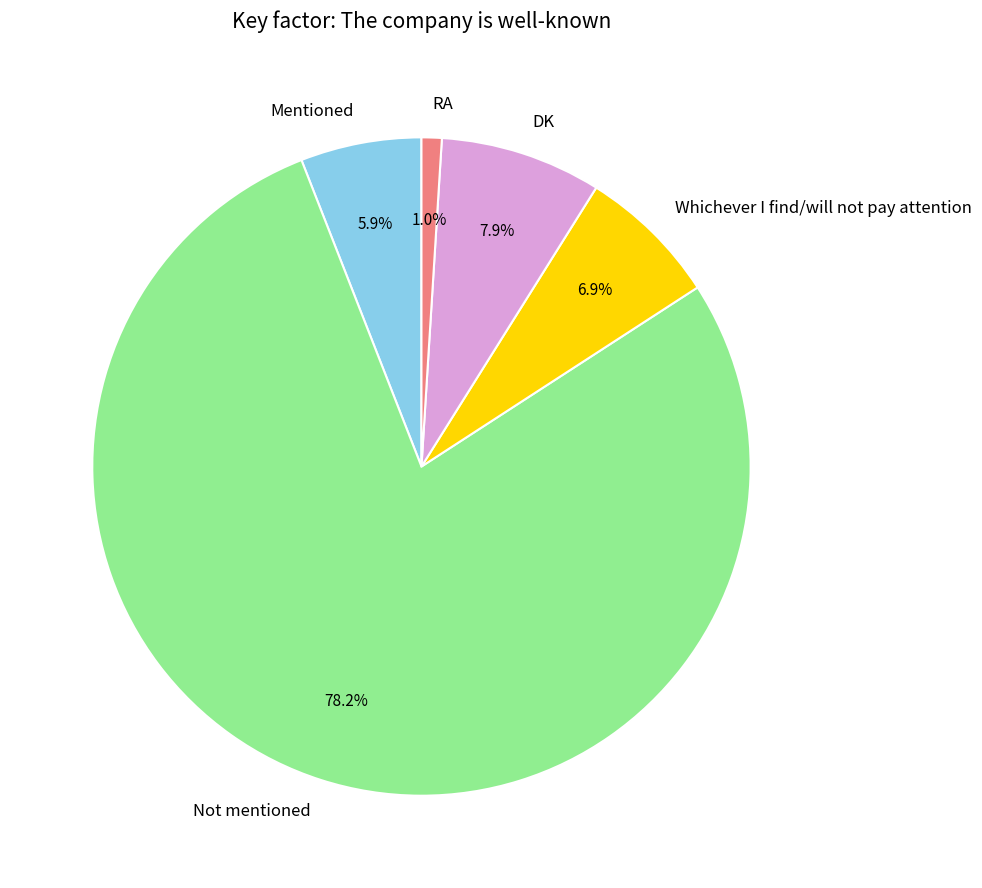

Between DK and Whichever I find/will not pay attention, which is larger?

DK